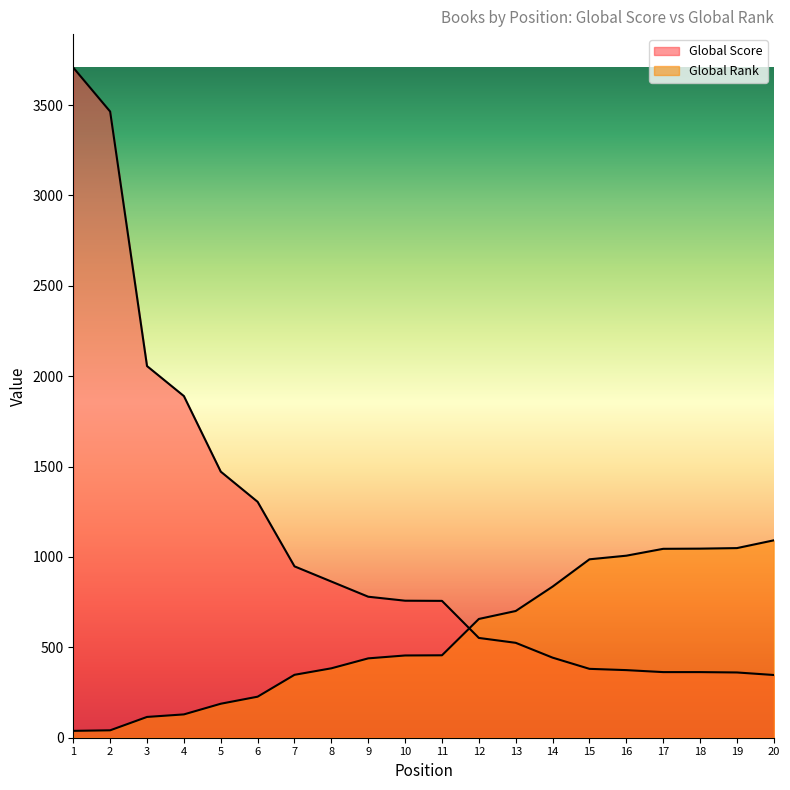

What is the maximum value for Global Score?

3707